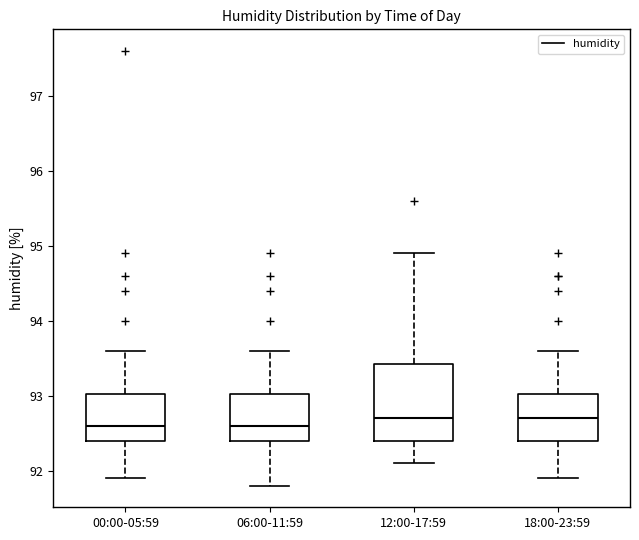

Where does the lower whisker of the box for 06:00-11:59 end on the y-axis? The values are not printed on the chart, so give them approximately, as read against the axis.

91.8